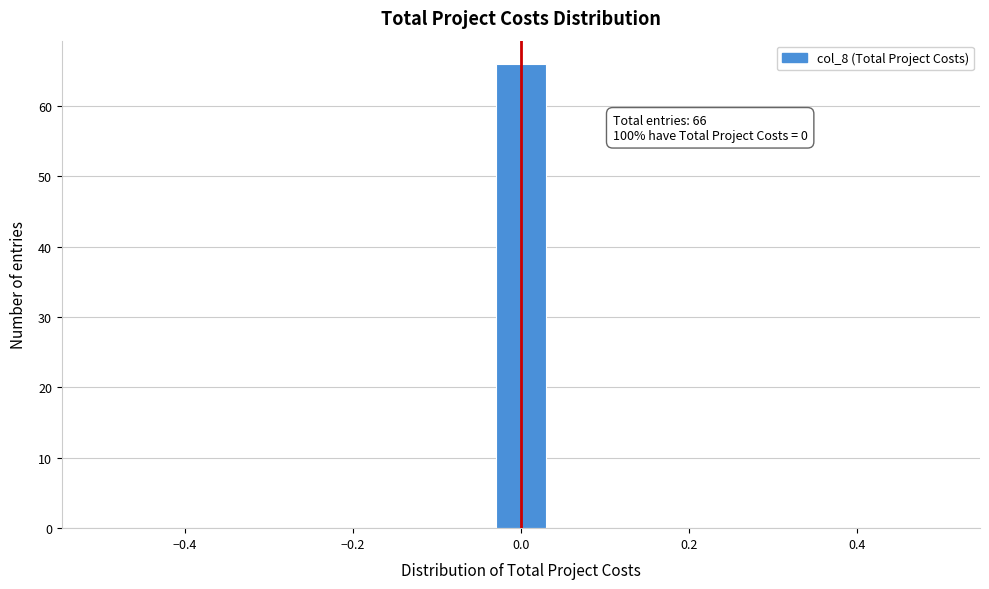

Around what value on the x-axis is the tallest bar? Give the approximate position of its centre, as read against the axis.

0.00